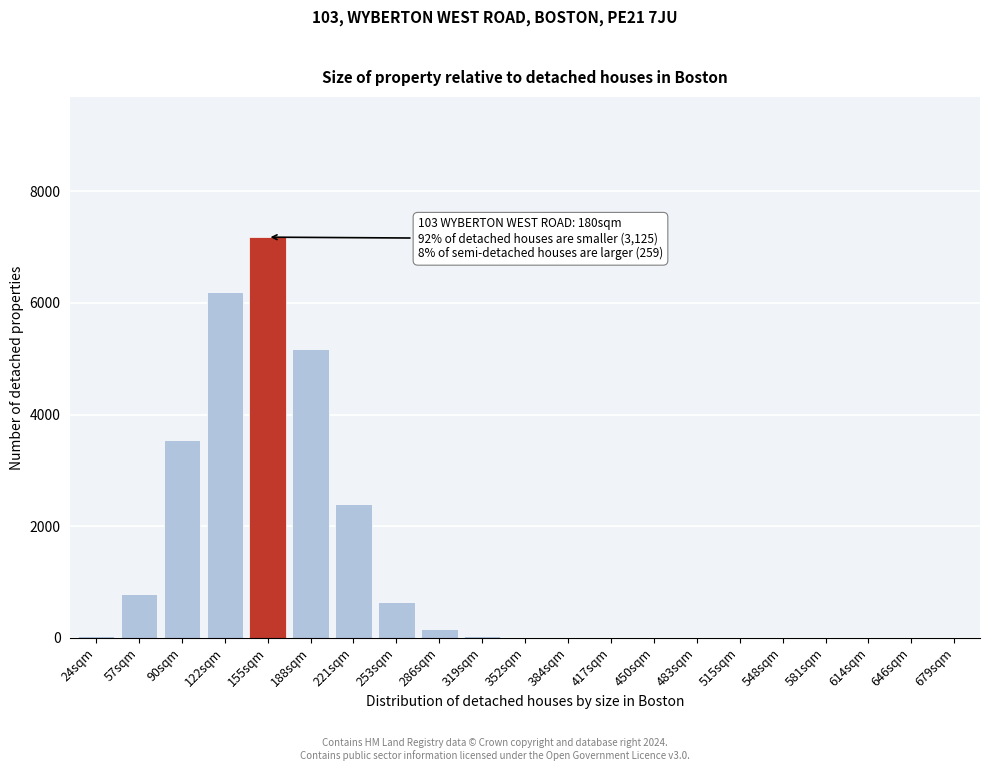

Which label corresponds to the largest value in the chart?

155sqm